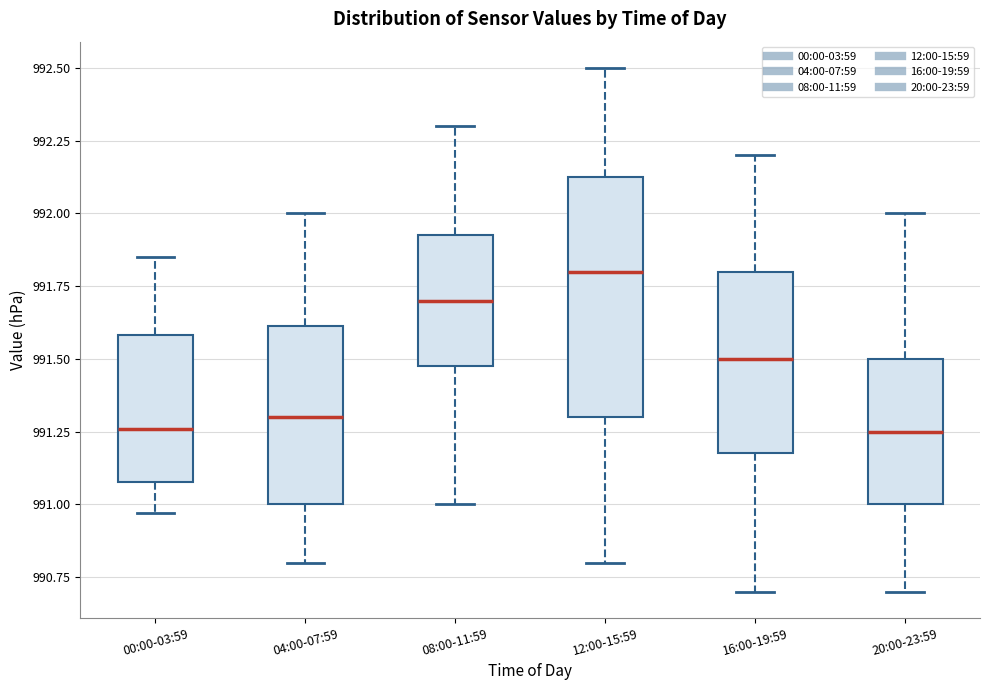

Comparing the boxes themselves (not the whiskers), which one is the tallest?

12:00-15:59